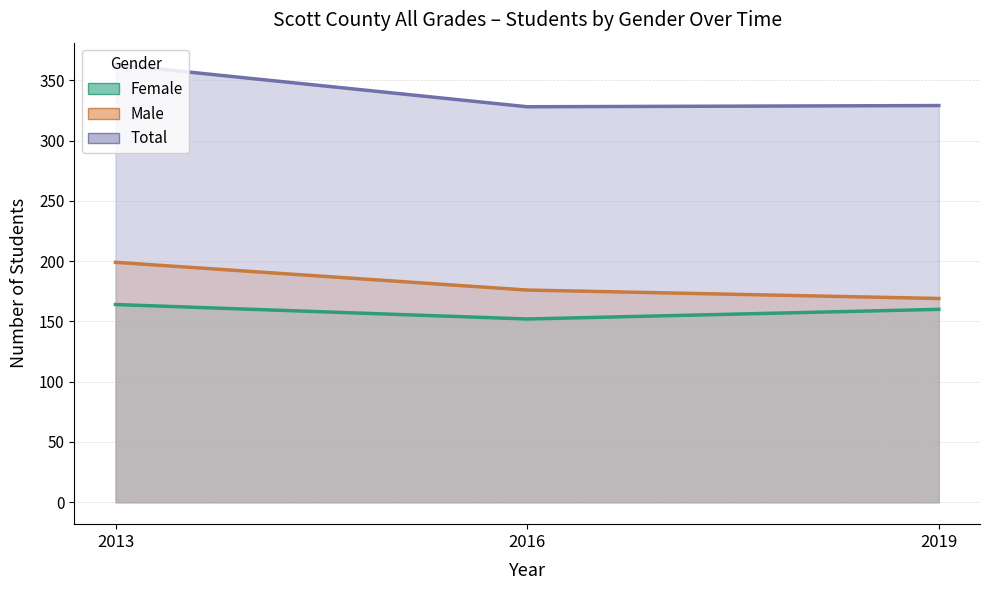

How many values in the Female series exceed 160?

1